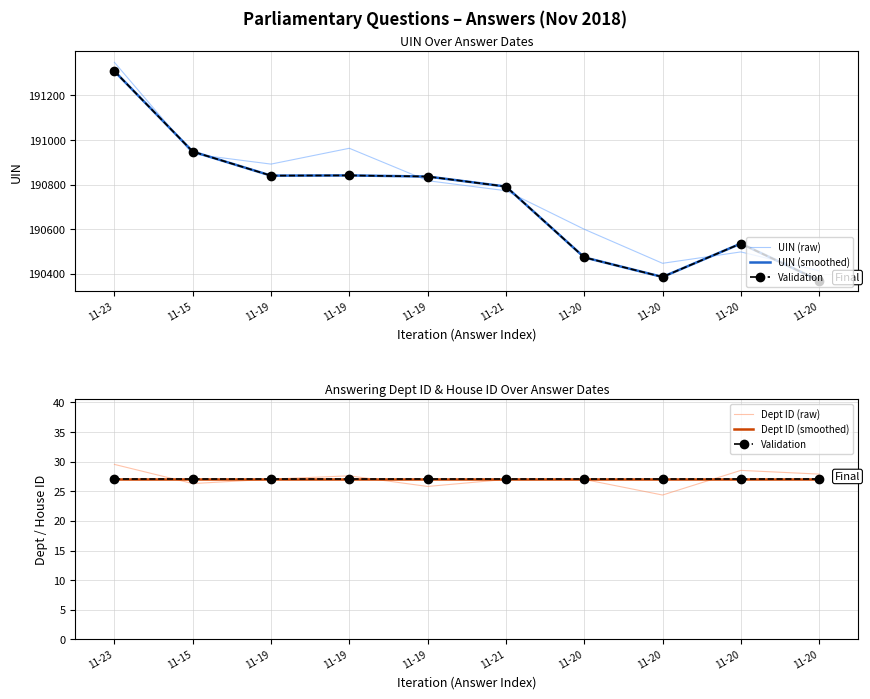

Which category has the highest value in the Dept ID (smoothed) series?

11-23